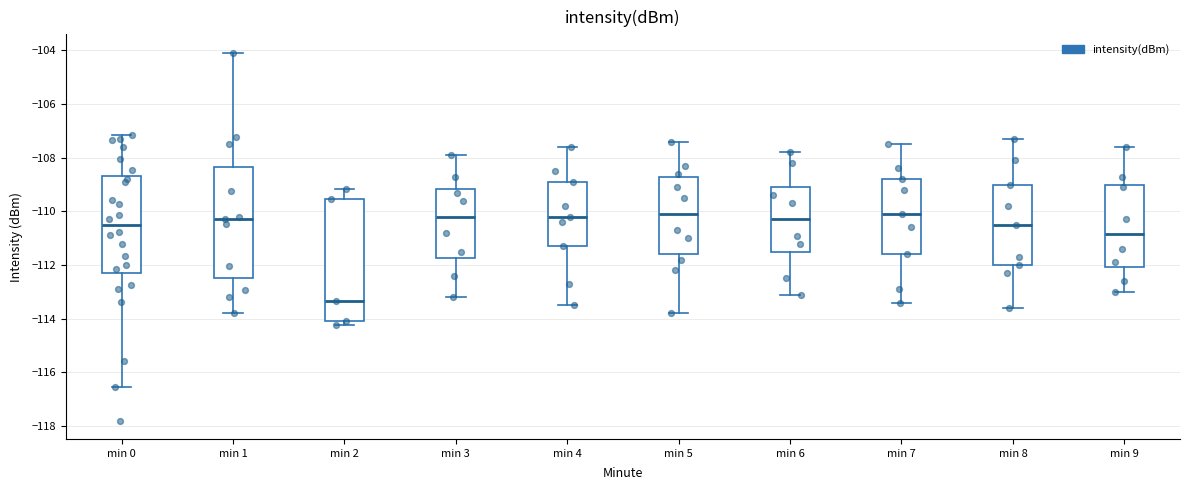

Comparing the boxes themselves (not the whiskers), which one is the tallest?

min 2